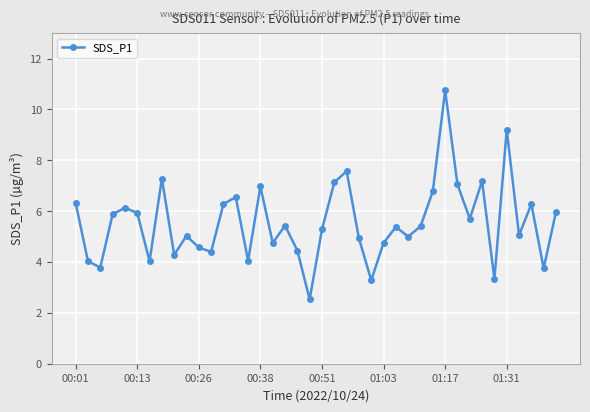

What is the value of the 28th point from the left?

5.0